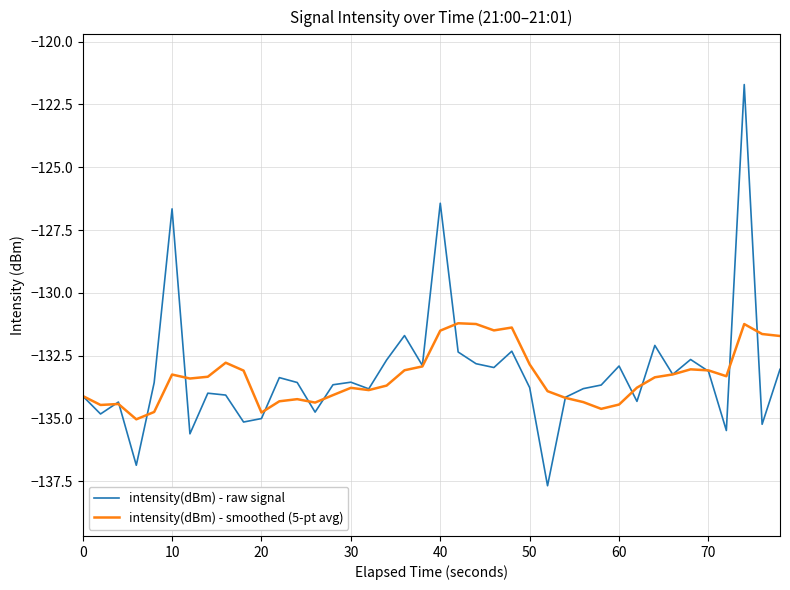

True or false: intensity(dBm) - smoothed (5-pt avg) has more than 2 points higher than both neighbors.

True